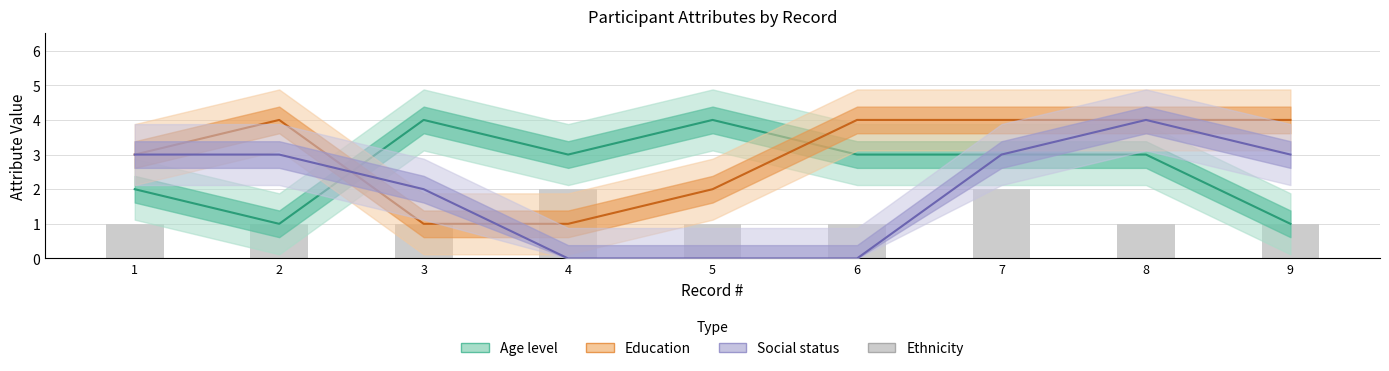

Count the number of values greater than 1.

2